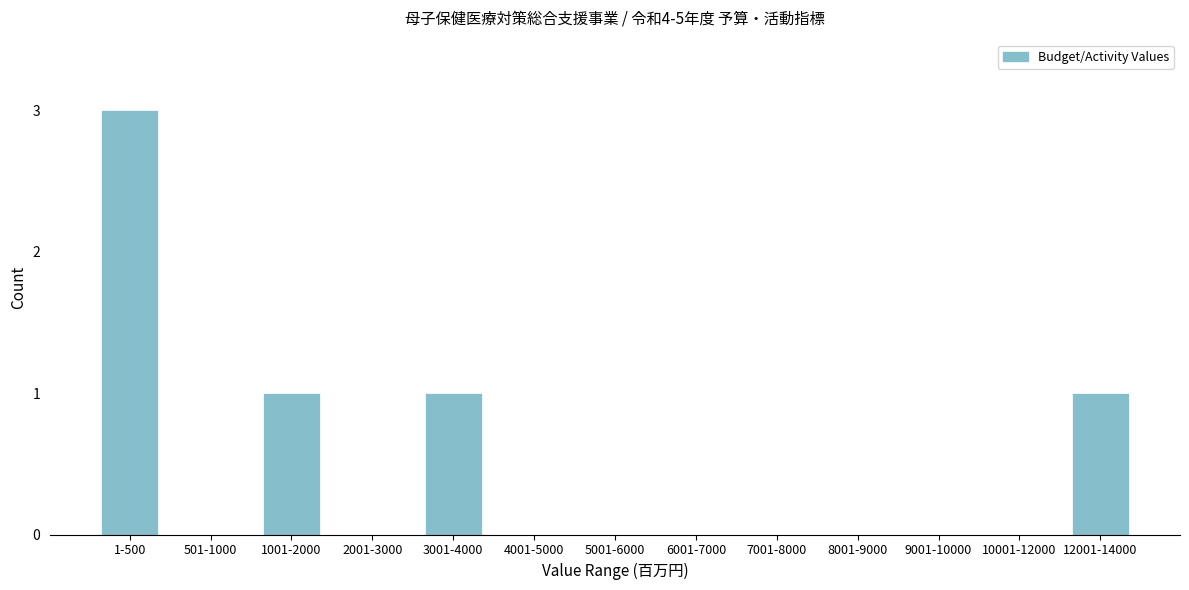

Reading left to right, list all the values displayed in this chart.

1-500=3	501-1000=0	1001-2000=1	2001-3000=0	3001-4000=1	4001-5000=0	5001-6000=0	6001-7000=0	7001-8000=0	8001-9000=0	9001-10000=0	10001-12000=0	12001-14000=1